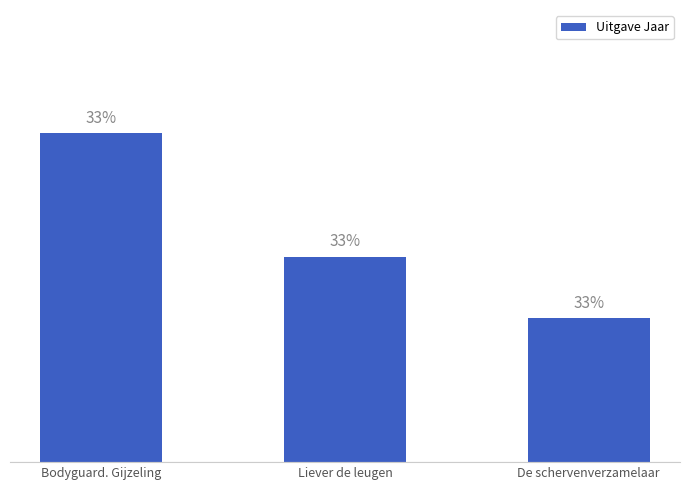

Does the chart contain any negative values?

No